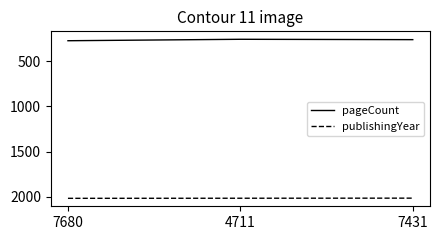

What is the minimum value shown in the chart?

256